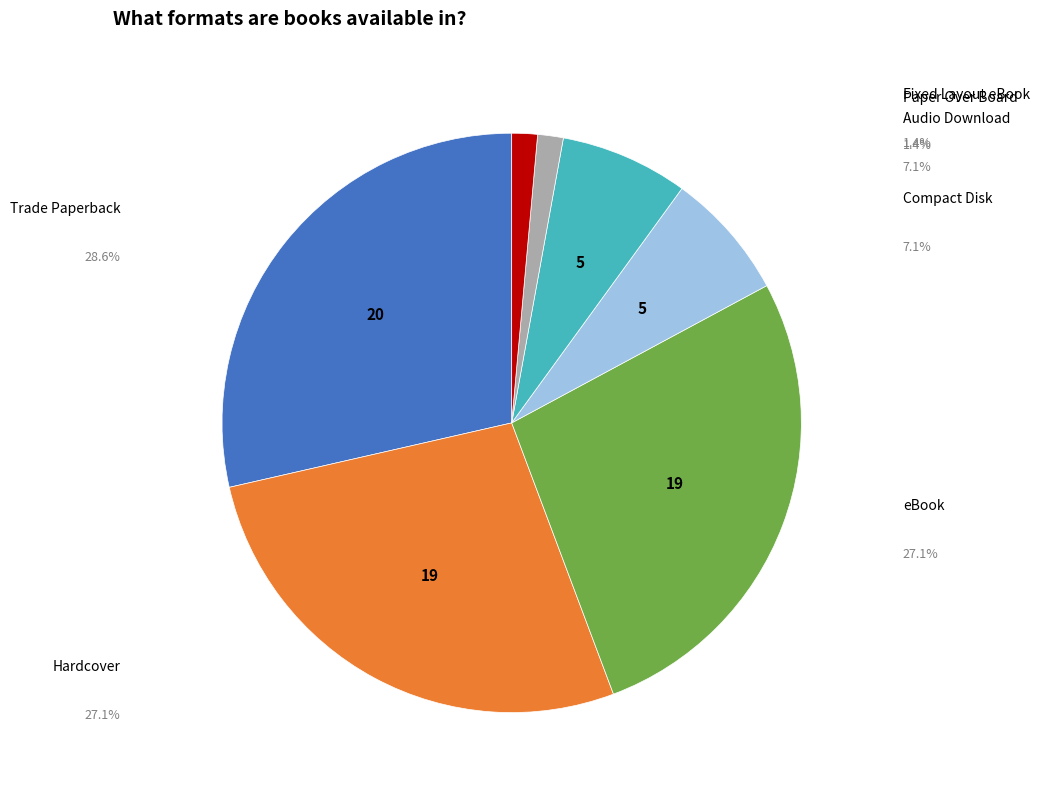

What percentage is the Hardcover slice, to the nearest percent?

27%